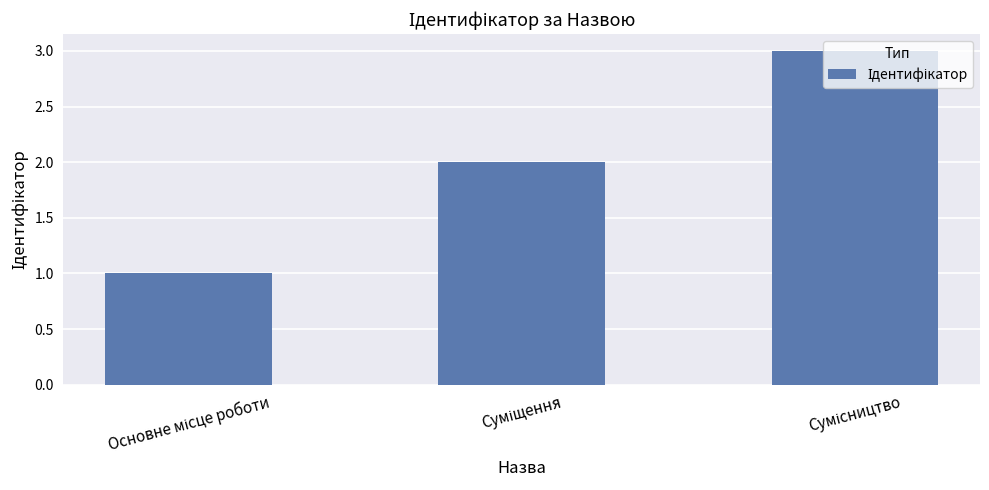

What is the sum of all values?

6